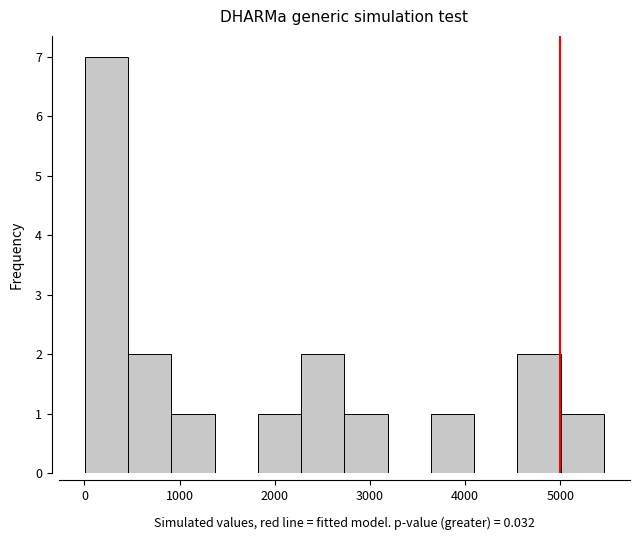

How tall is the bar that spans 2300 to 2700 on the x-axis? Neither the bar edges nor the heights are printed on the chart, so give them approximately, as read against the axes.

2